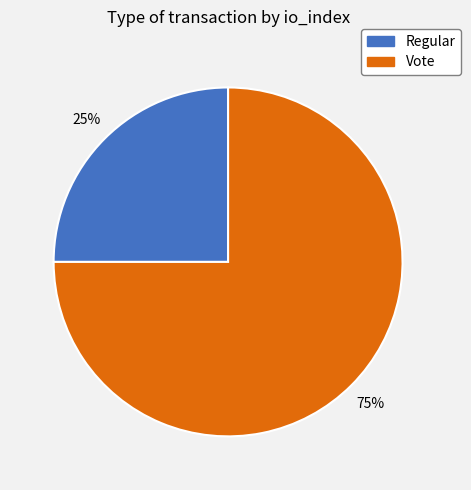

Combined, do Regular and Vote account for over 50%?

Yes